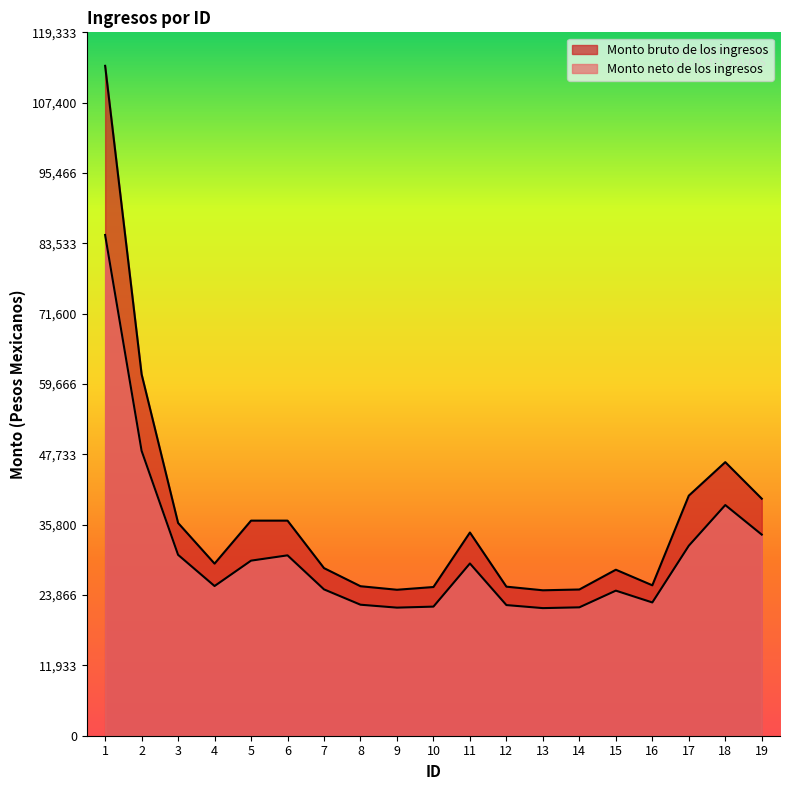

What is the average value of the Monto bruto de los ingresos series?

37228.4